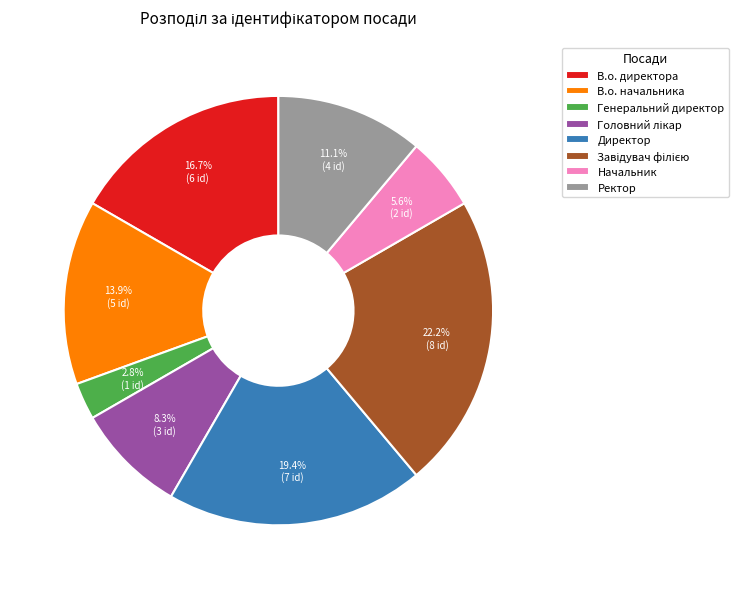

How much of the chart is everything except Ректор?

88.9%